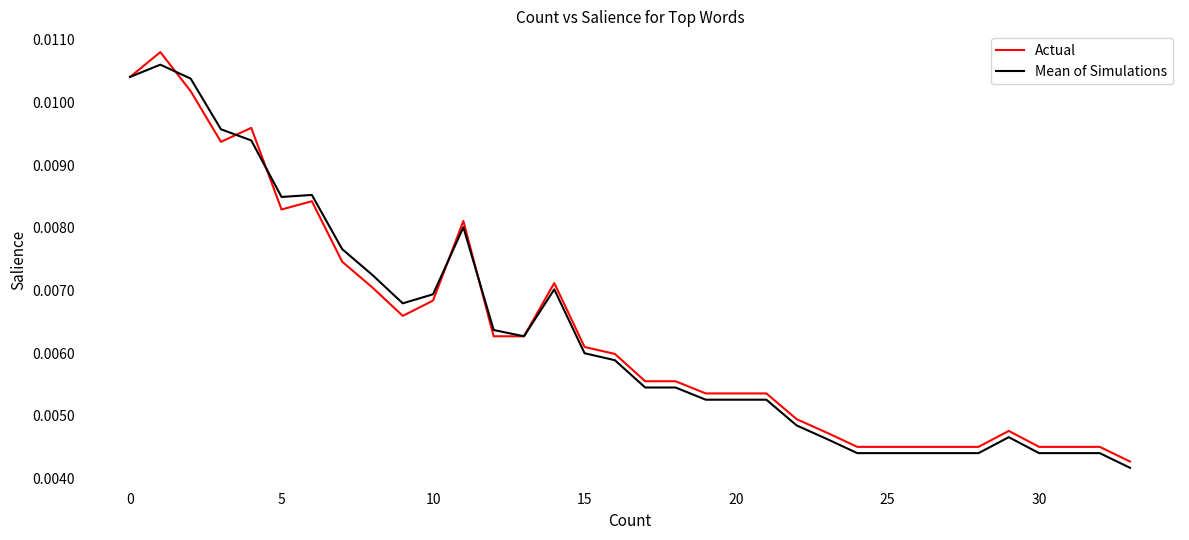

Which series has the largest range (max minus min)?

Actual